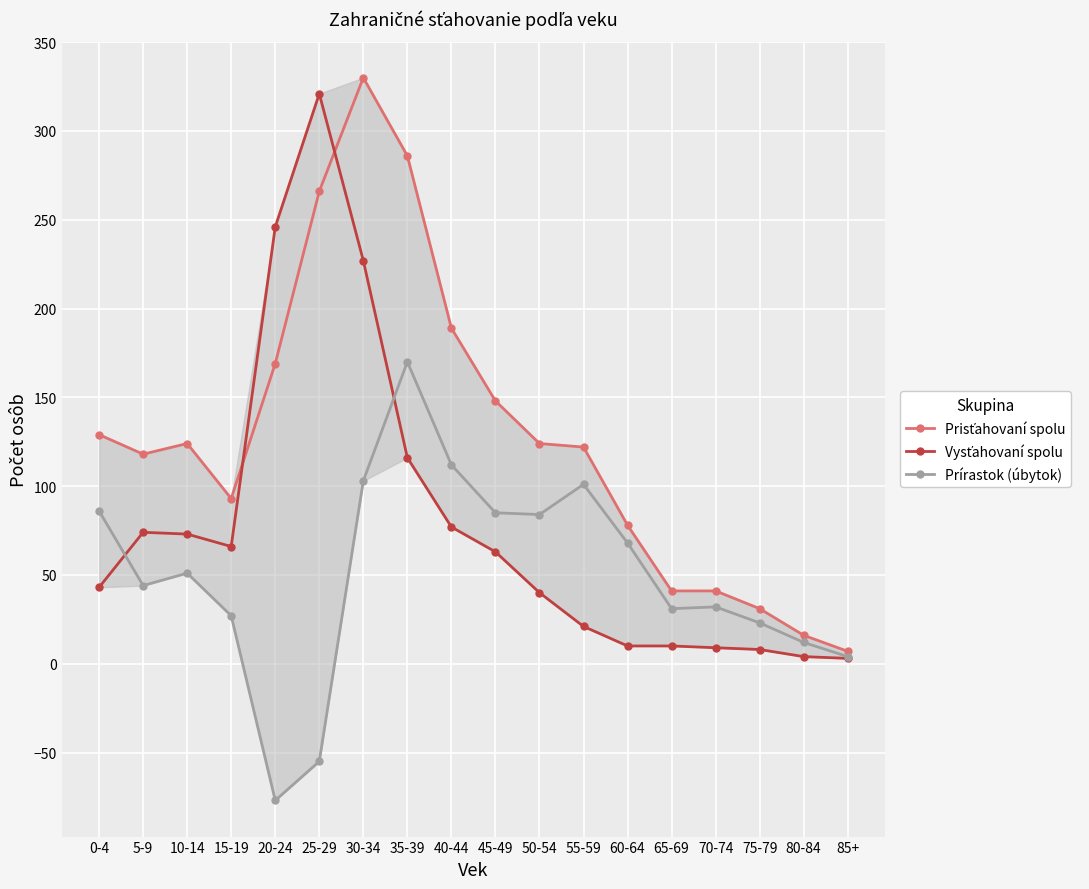

How many data points does each series have?

18